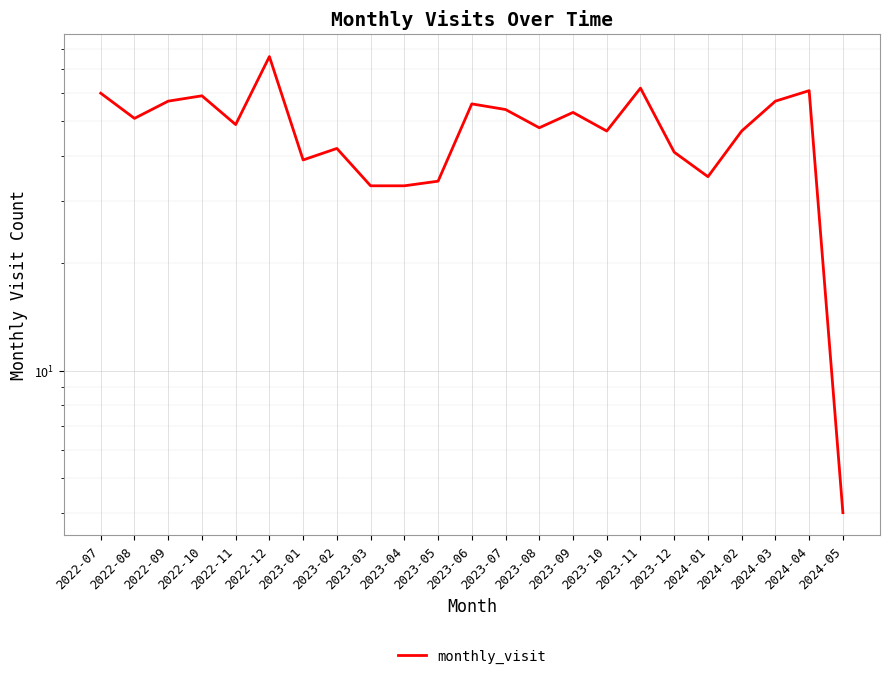

At which category does the chart reach its minimum across all series?

2024-05